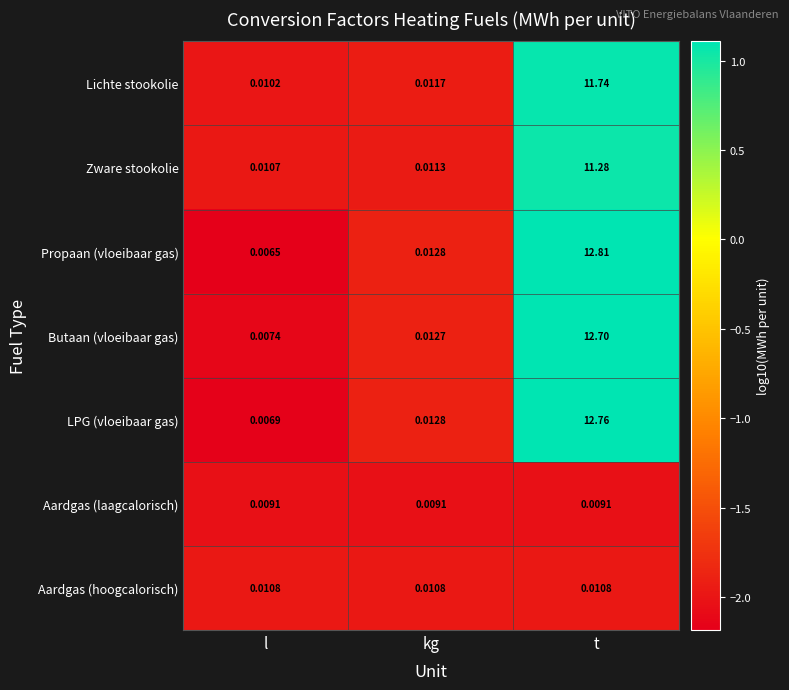

How many data points does each series have?

3